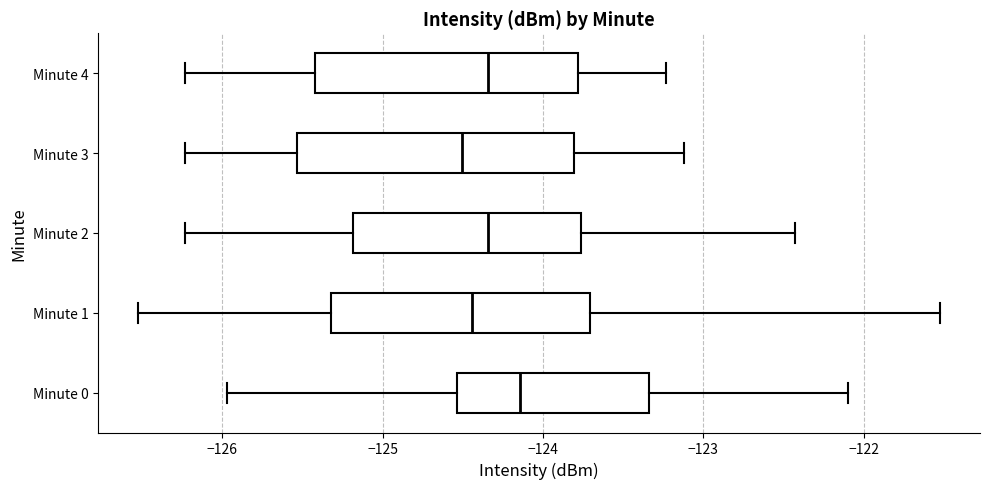

Reading bottom to top, transcribe this box plot: for each box, give where its median line is, the range the box spans, and where its two whiskers end, as read against the x-axis. The values are not printed on the chart, so give them approximately, as read against the axis.

Minute 0: median -124.1, box -124.5 to -123.3, whiskers -126.0 to -122.1
Minute 1: median -124.4, box -125.3 to -123.7, whiskers -126.5 to -121.5
Minute 2: median -124.3, box -125.2 to -123.8, whiskers -126.2 to -122.4
Minute 3: median -124.5, box -125.5 to -123.8, whiskers -126.2 to -123.1
Minute 4: median -124.3, box -125.4 to -123.8, whiskers -126.2 to -123.2